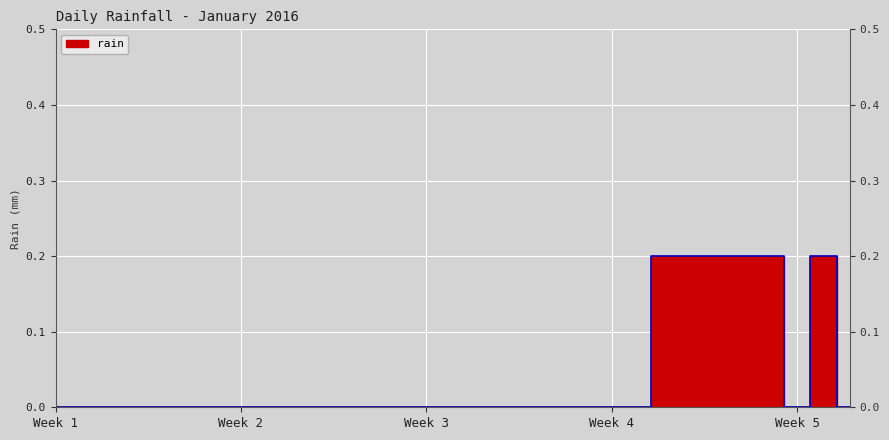

Reading left to right, extract all data points from this chart.

0.0	0.0	0.0	0.0	0.0	0.0	0.0	0.0	0.0	0.0	0.0	0.0	0.0	0.0	0.0	0.0	0.0	0.0	0.0	0.0	0.0	0.0	0.0	0.2	0.2	0.2	0.2	0.2	0.0	0.2	0.0